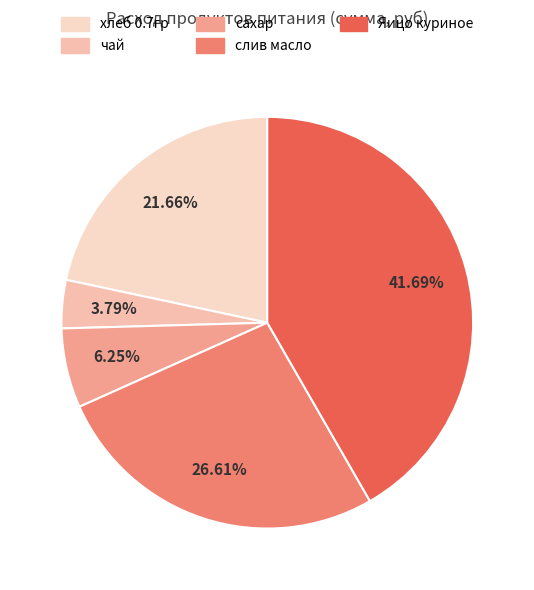

Is слив масло the majority of the pie?

No